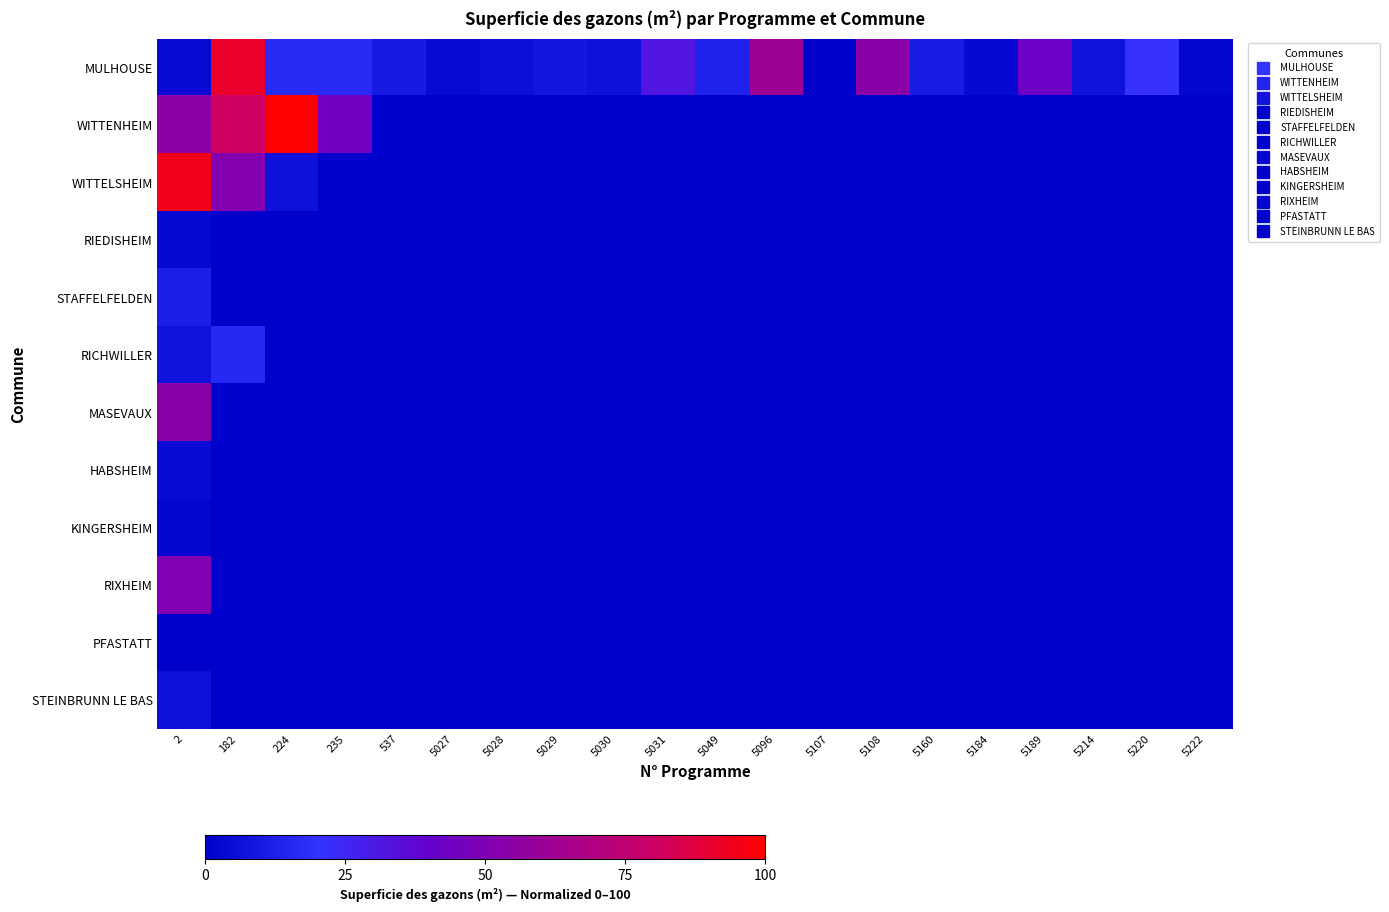

Which series has the largest total across all categories?

MULHOUSE